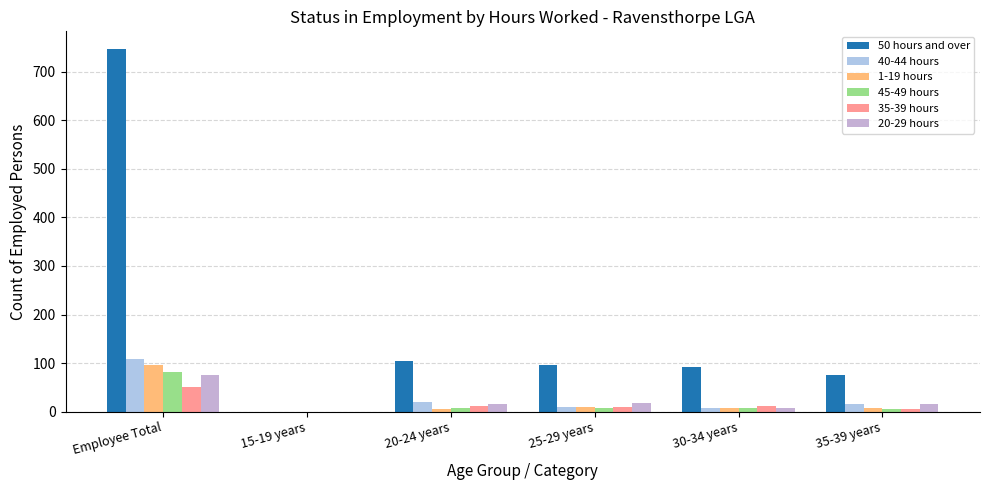

Which category has the lowest value across all series?

15-19 years